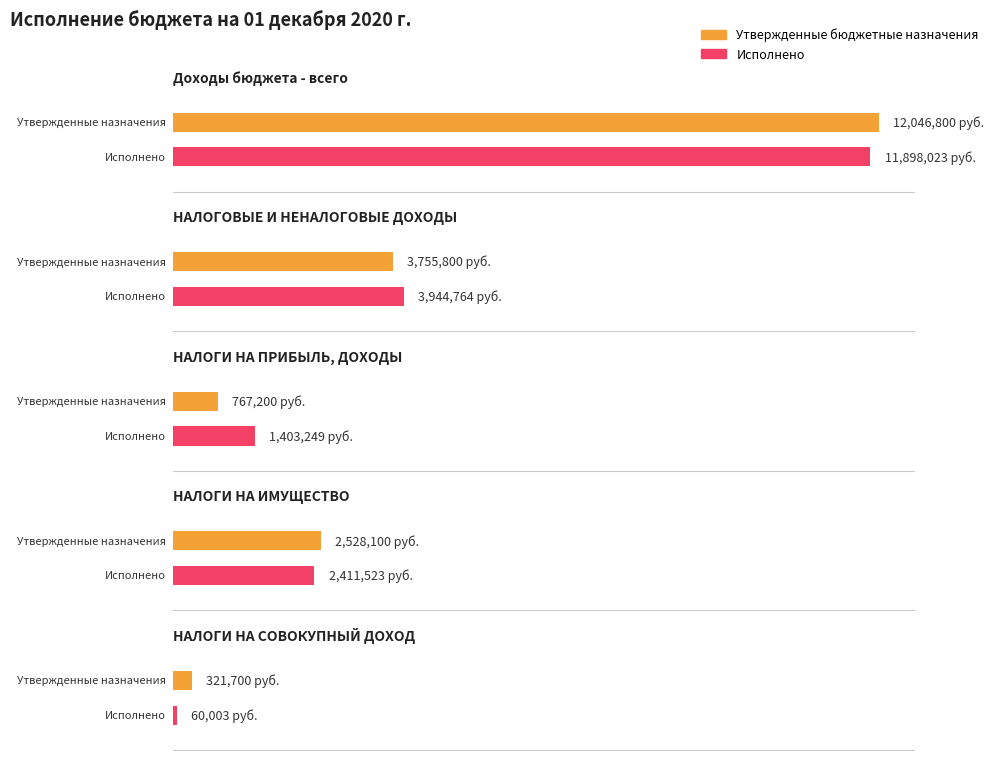

The Утвержденные бюджетные назначения series shows 767200.0 at НАЛОГИ НА ПРИБЫЛЬ, ДОХОДЫ. True or false?

True